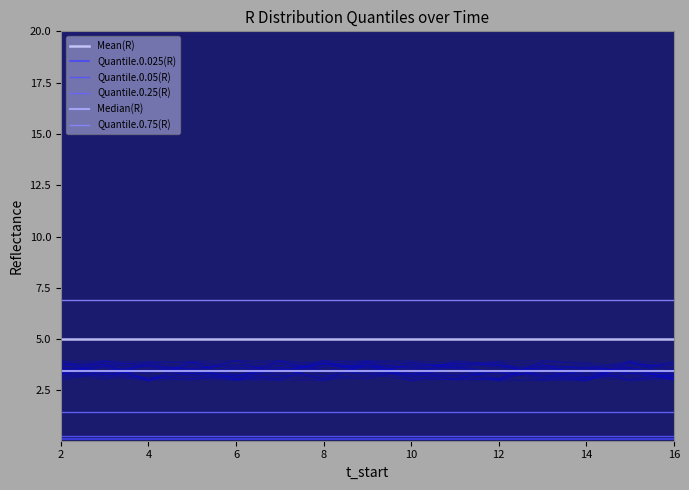

How many lines are shown in the chart?

6